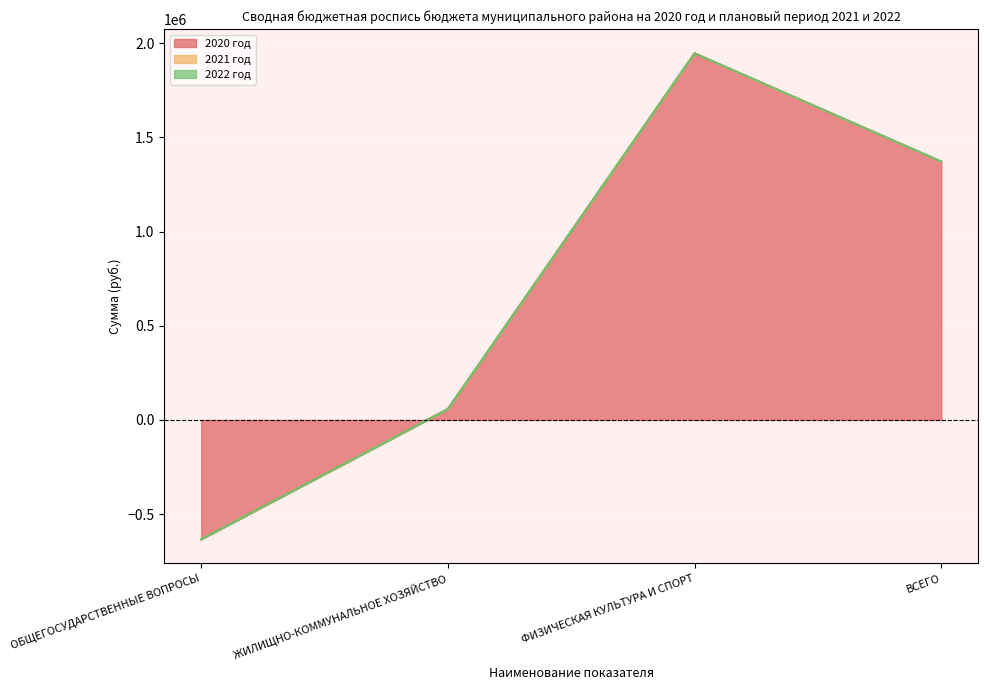

Which series changed the most between ОБЩЕГОСУДАРСТВЕННЫЕ ВОПРОСЫ and ЖИЛИЩНО-КОММУНАЛЬНОЕ ХОЗЯЙСТВО?

2020 год